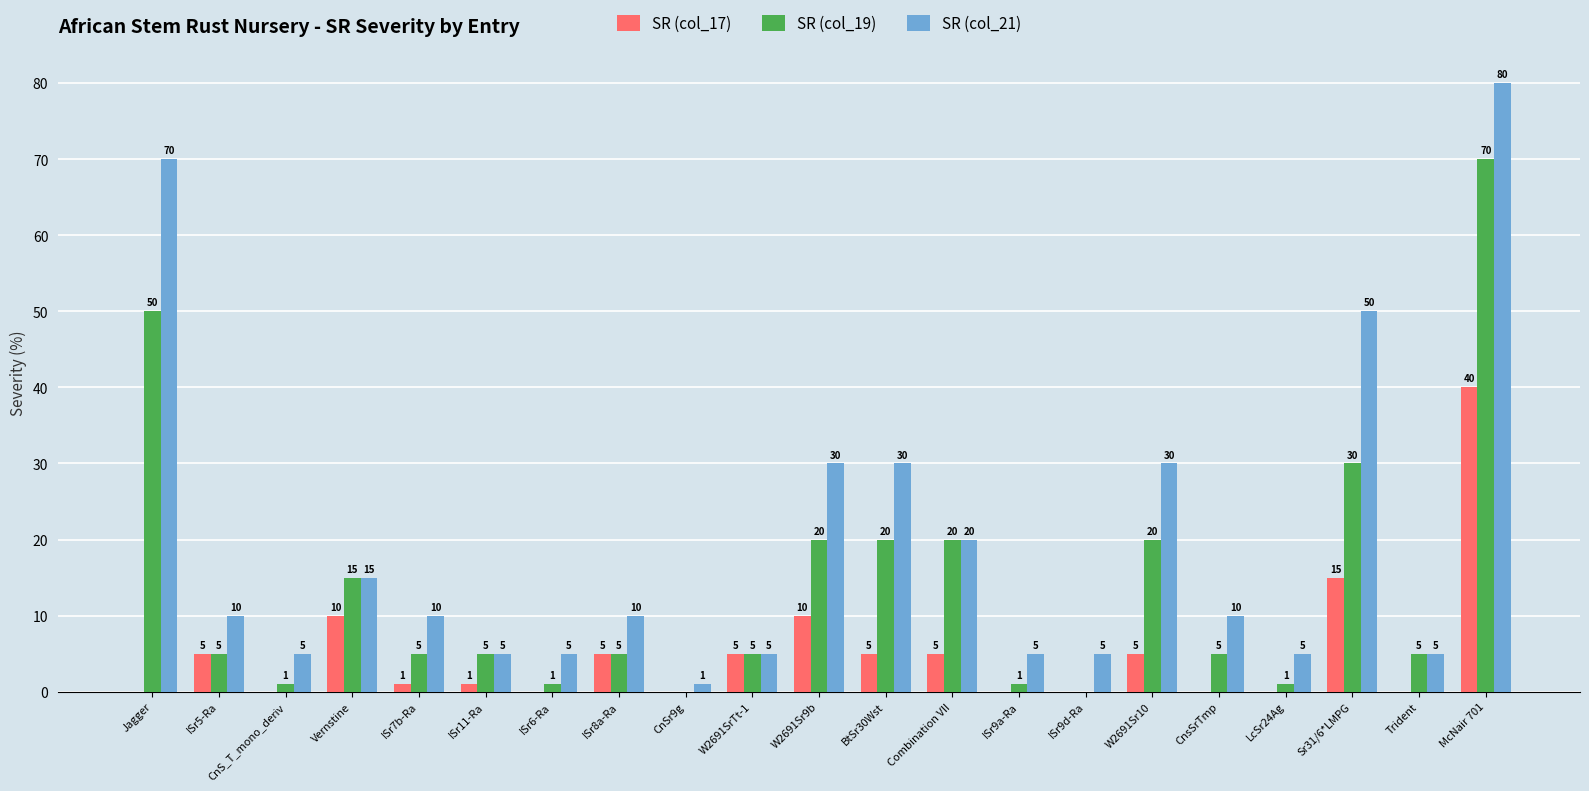

At which label is SR (col_19) closest to 35?

Sr31/6*LMPG